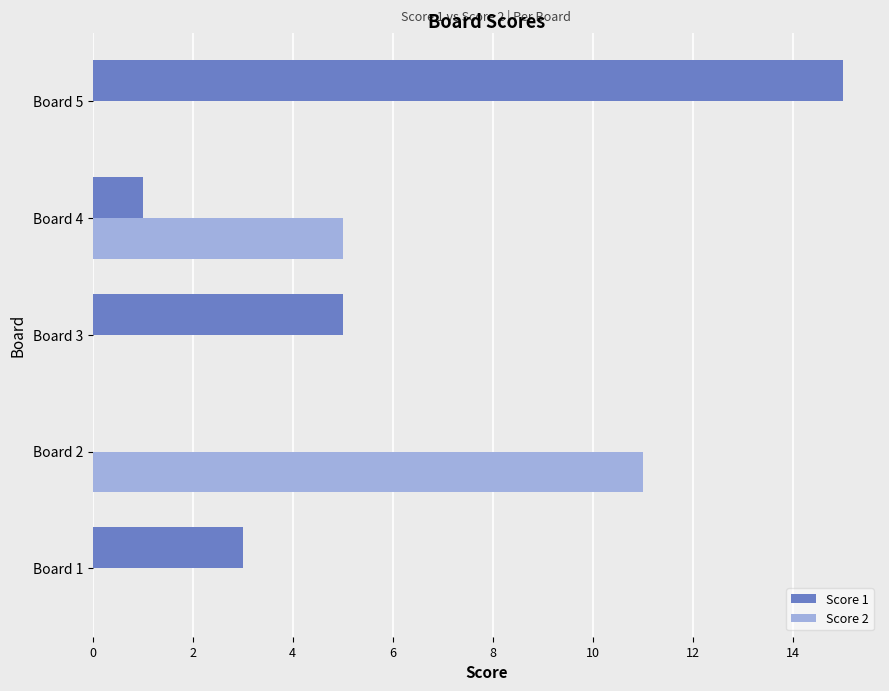

What is the sum of all Score 2 values?

16